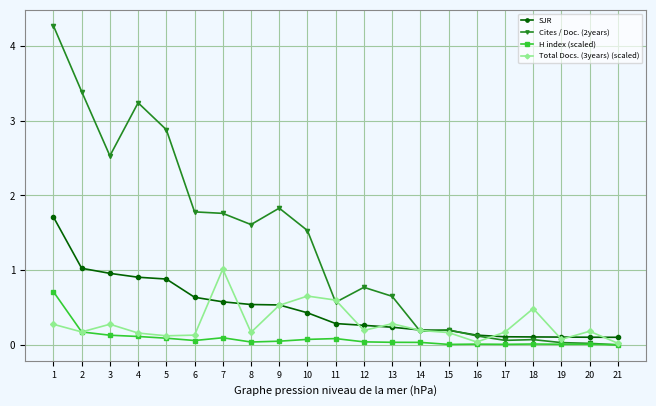

Rank the series by their maximum value, from lowest to highest.

H index (scaled), Total Docs. (3years) (scaled), SJR, Cites / Doc. (2years)